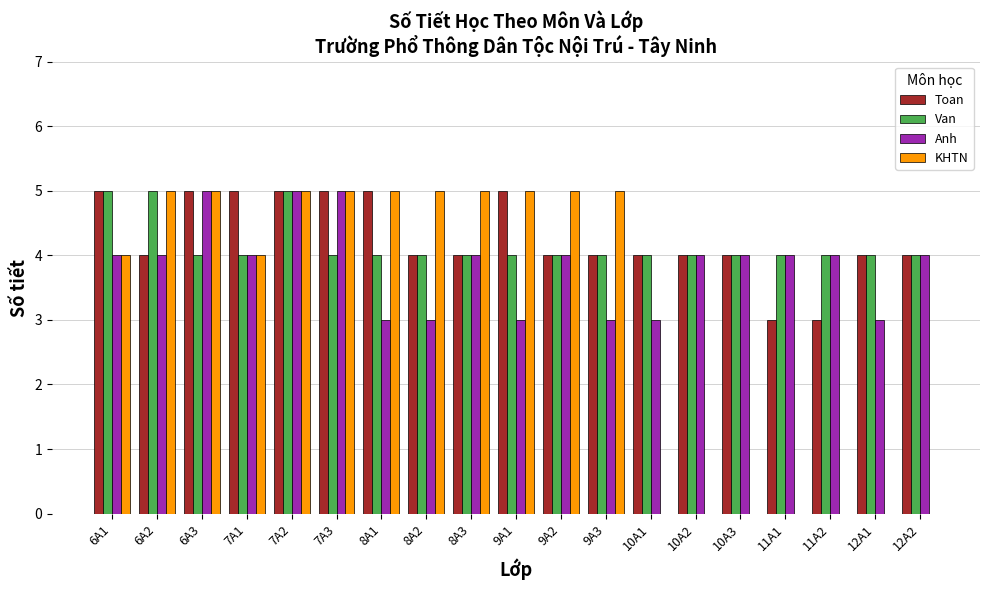

Is the value of Toan at 12A1 greater than the value of KHTN at 10A1?

Yes